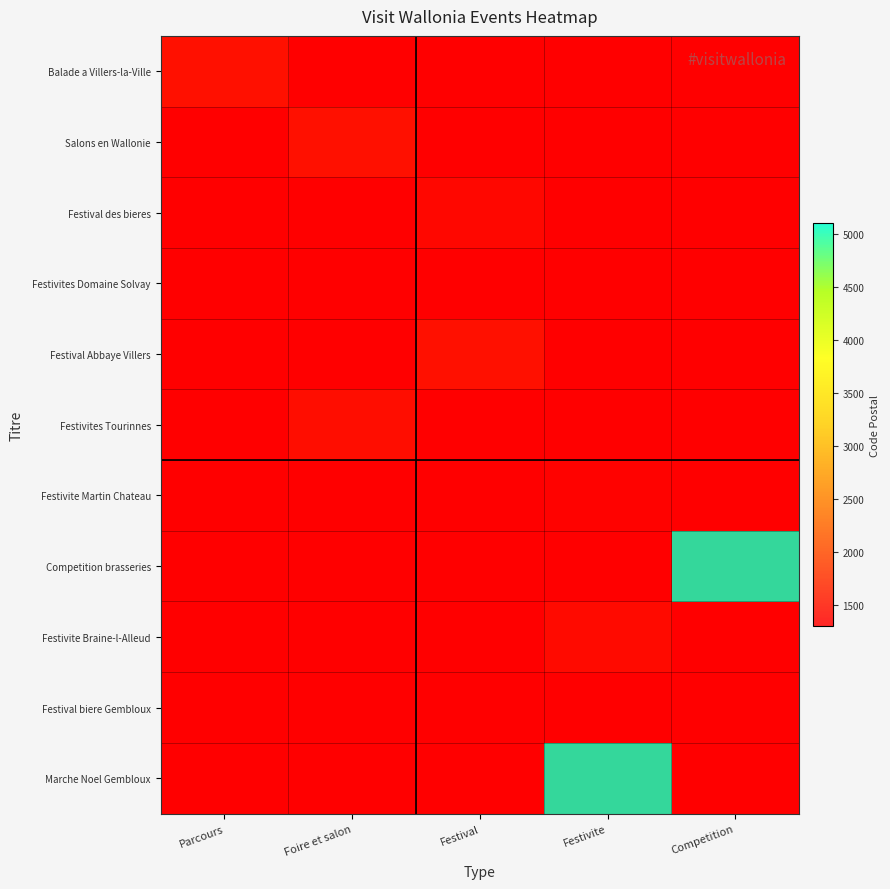

Is it true that Marche Noel Gembloux equals -2141 at Competition?

False